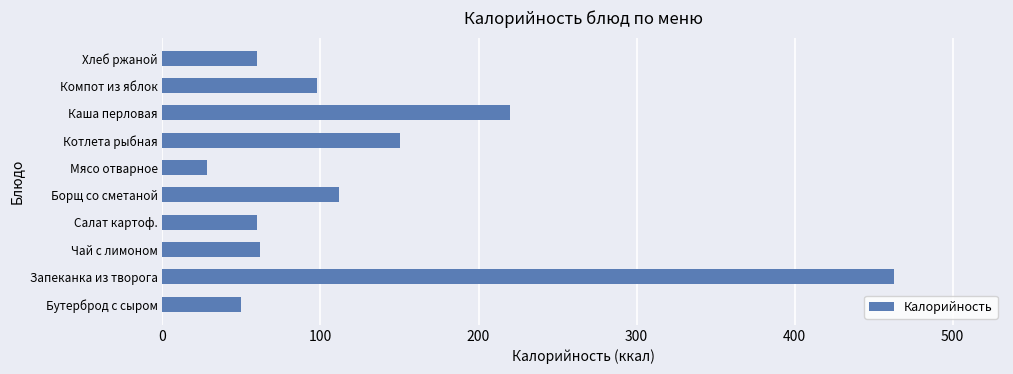

What is the sum of the values at Салат картоф. and Компот из яблок?

157.3